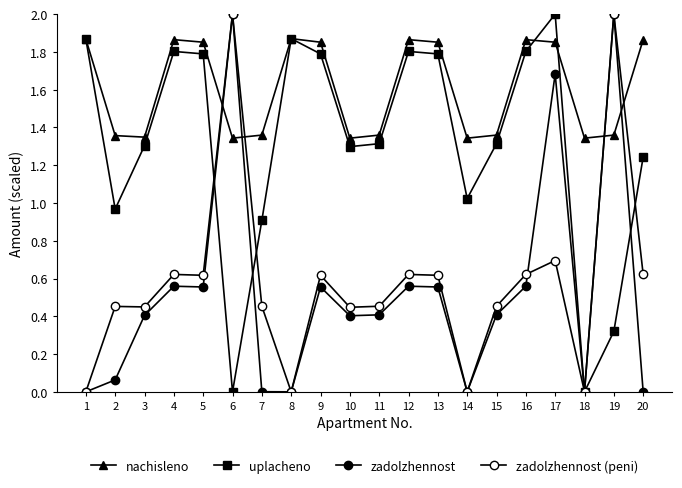

How many times do zadolzhennost and uplacheno cross each other?

3